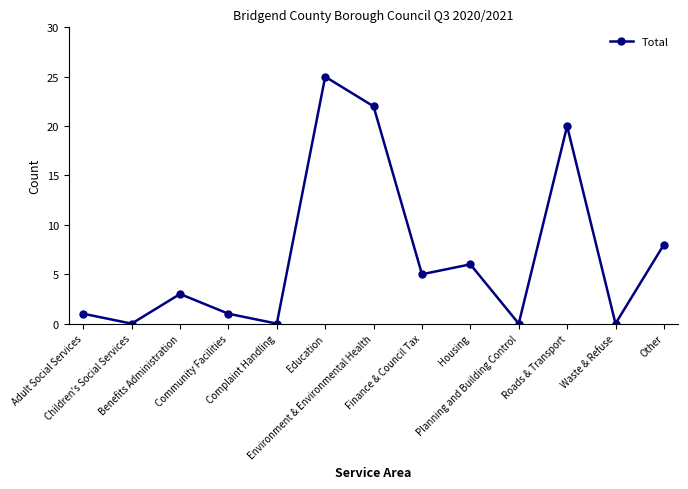

What is the value of the 11th point from the left?

20